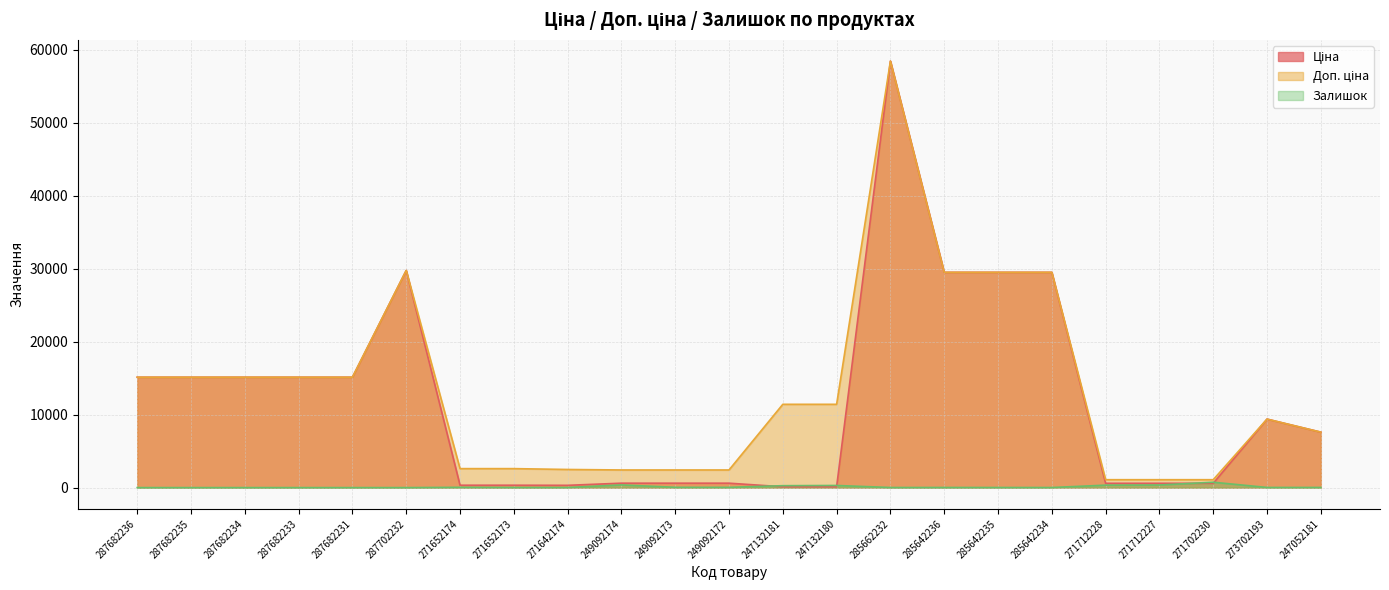

Rank the series by their maximum value, from highest to lowest.

Ціна, Доп. ціна, Залишок